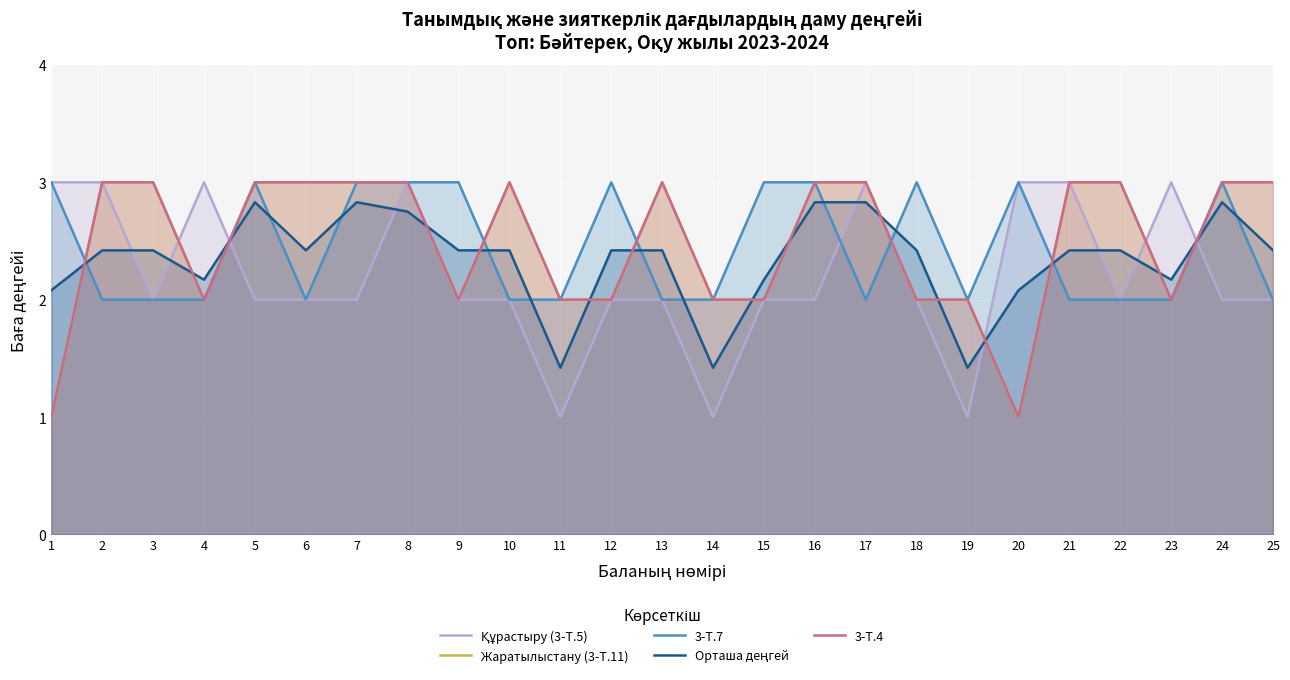

What is the total value across all series at 14?

8.4